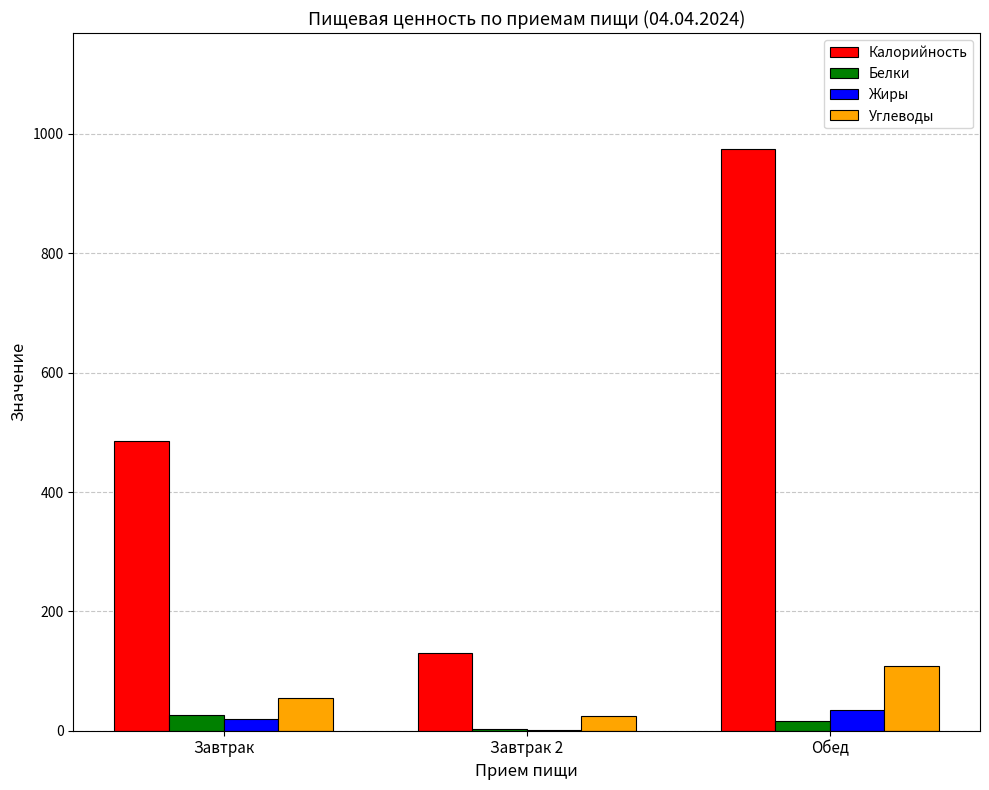

How many data points does each series have?

3